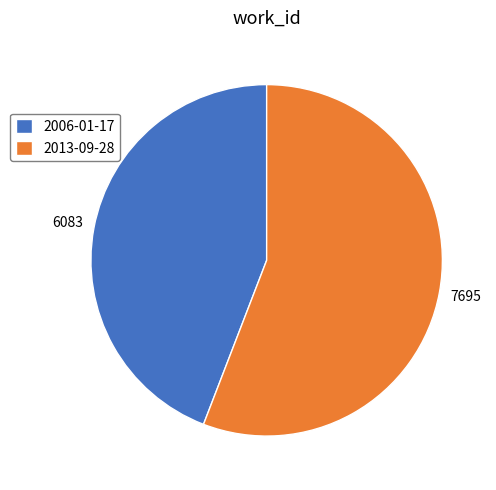

Is it true that 2013-09-28 is 47% of the pie?

False